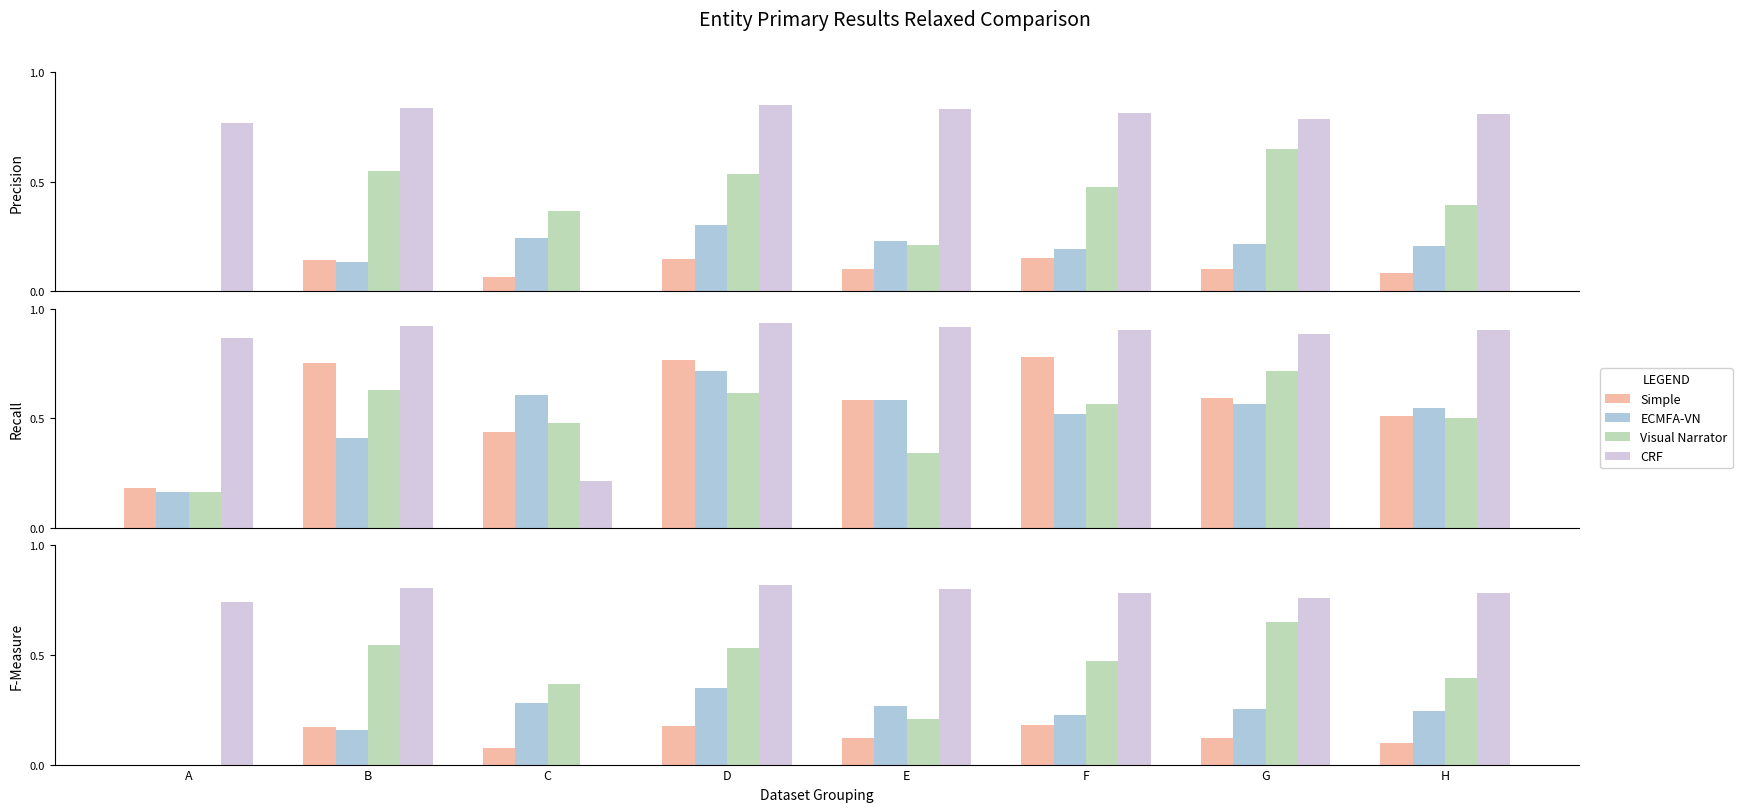

Read the ECMFA-VN value at F.

0.2